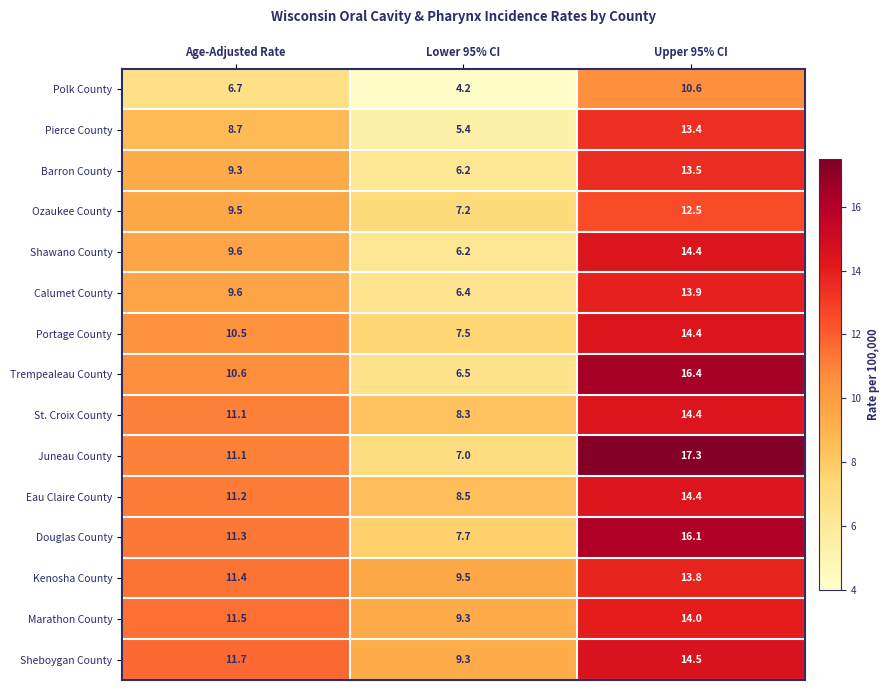

How many data points does each series have?

3